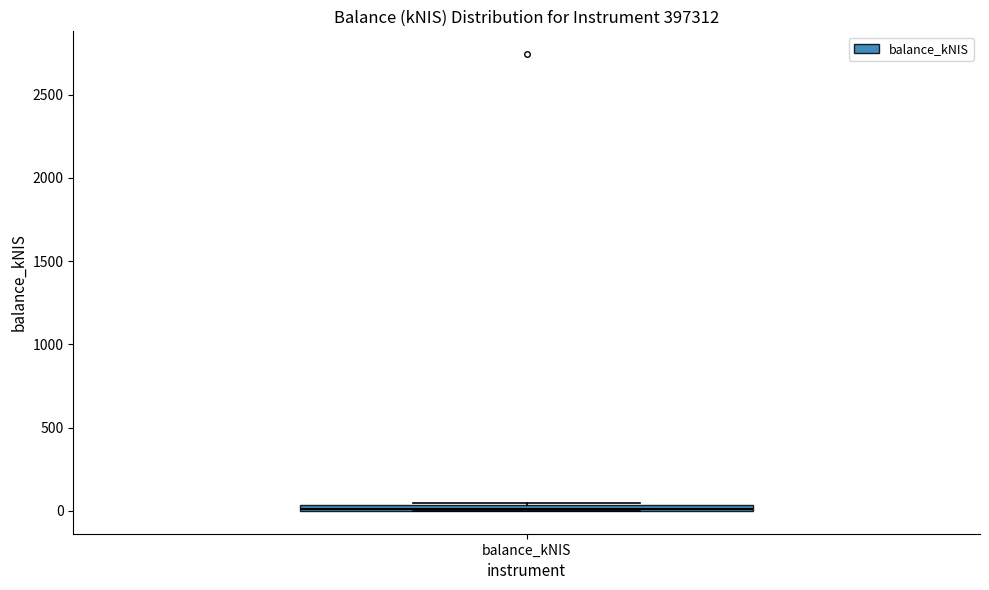

Where is the lower edge of the box for balance_kNIS on the y-axis? The values are not printed on the chart, so give them approximately, as read against the axis.

0